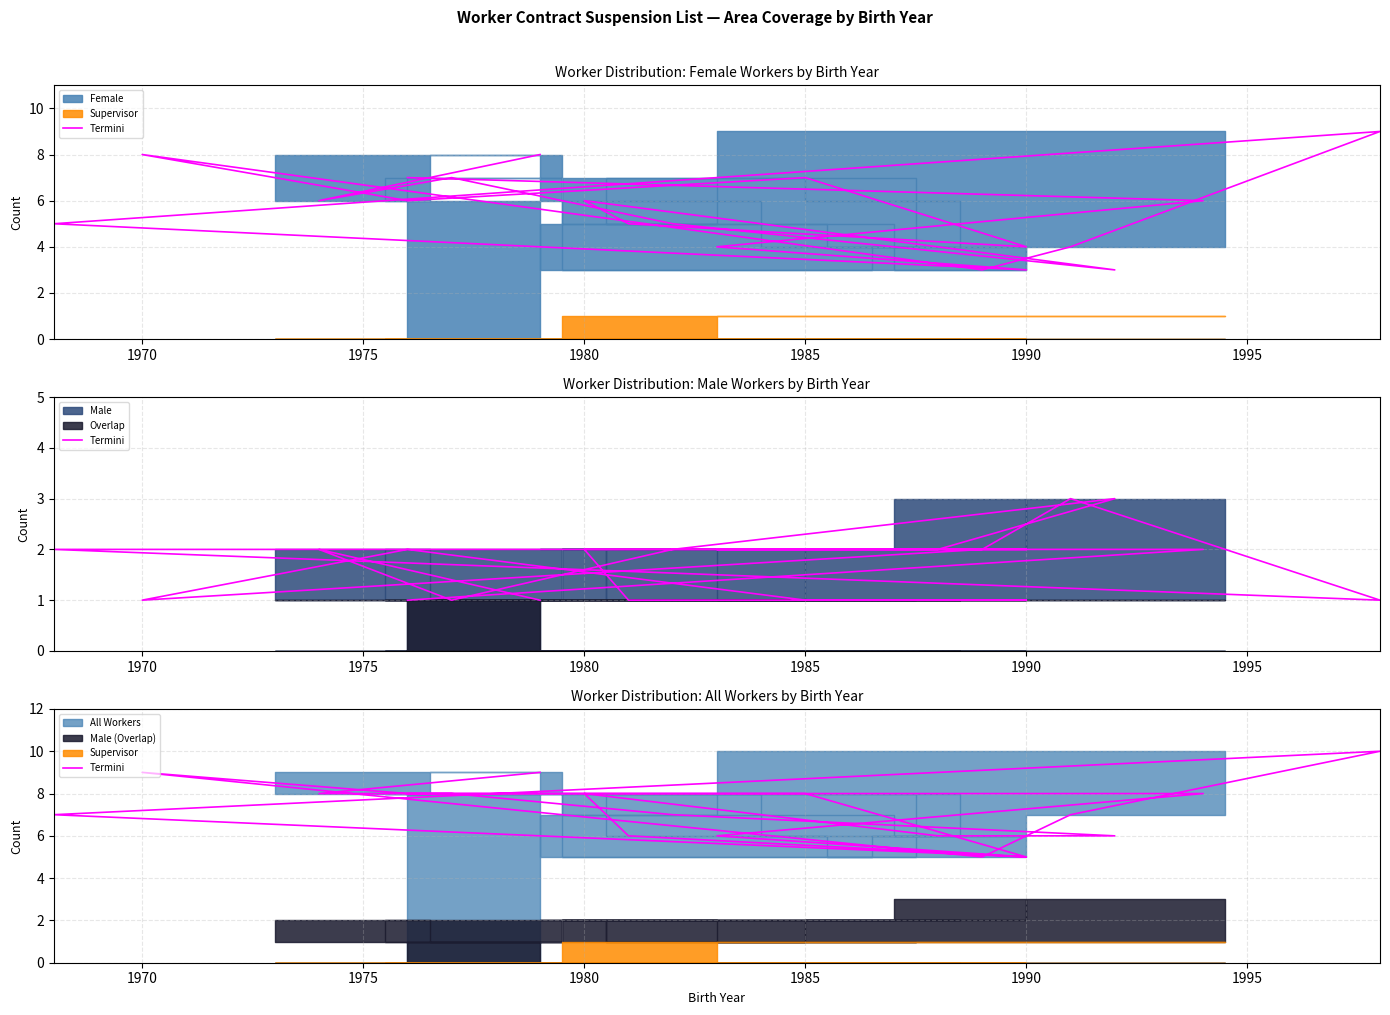

How many points are higher than both their immediate neighbors (excluding endpoints)?

3